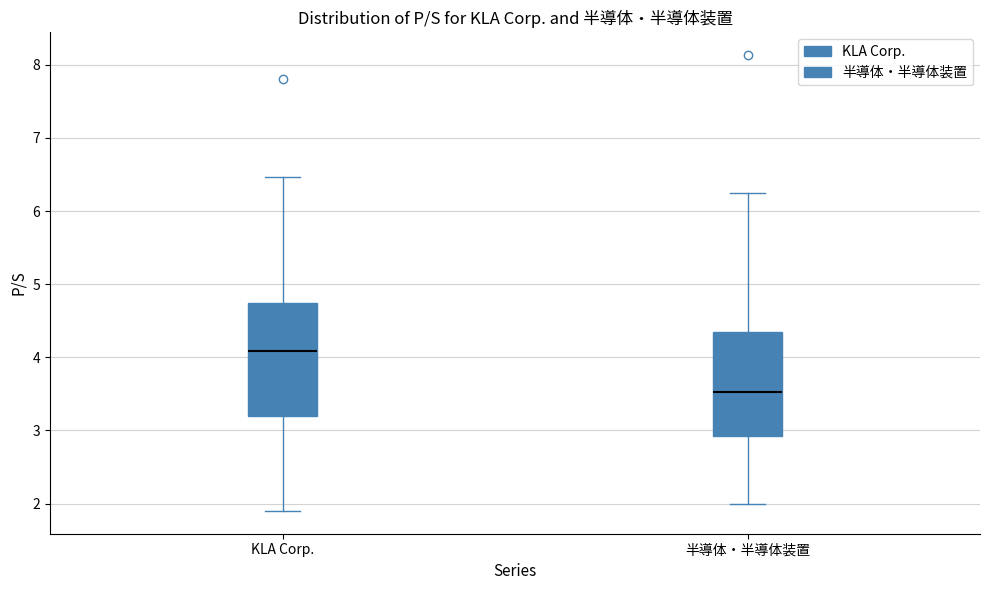

Reading left to right, transcribe this box plot: for each box, give where its median line is, the range the box spans, and where its two whiskers end, as read against the y-axis. The values are not printed on the chart, so give them approximately, as read against the axis.

KLA Corp.: median 4.1, box 3.2 to 4.7, whiskers 1.9 to 6.5
半導体・半導体装置: median 3.5, box 2.9 to 4.4, whiskers 2.0 to 6.2